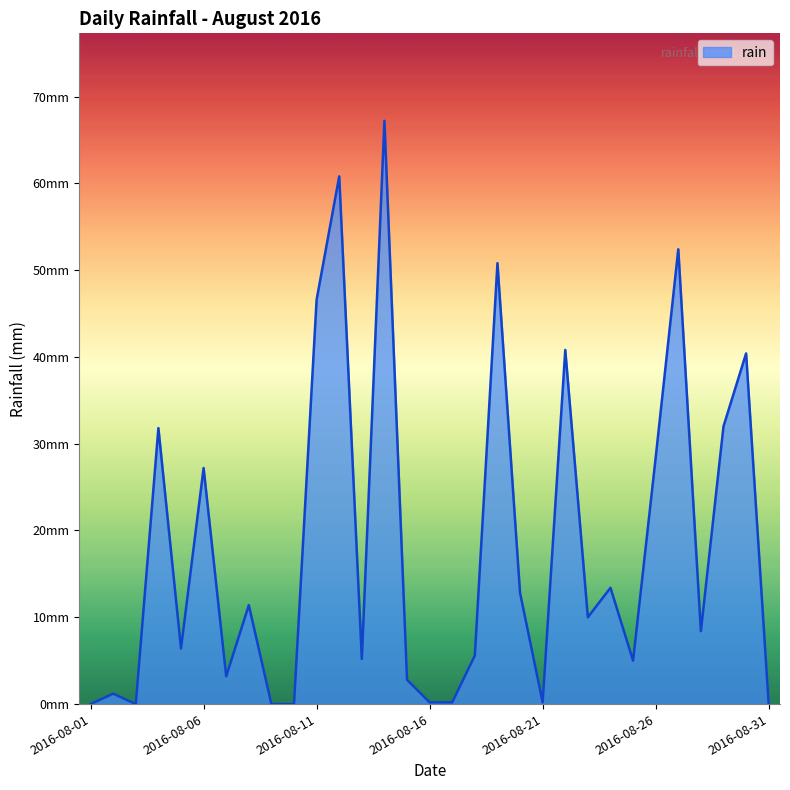

Where is the data nearest to the value 33?

2016-08-29